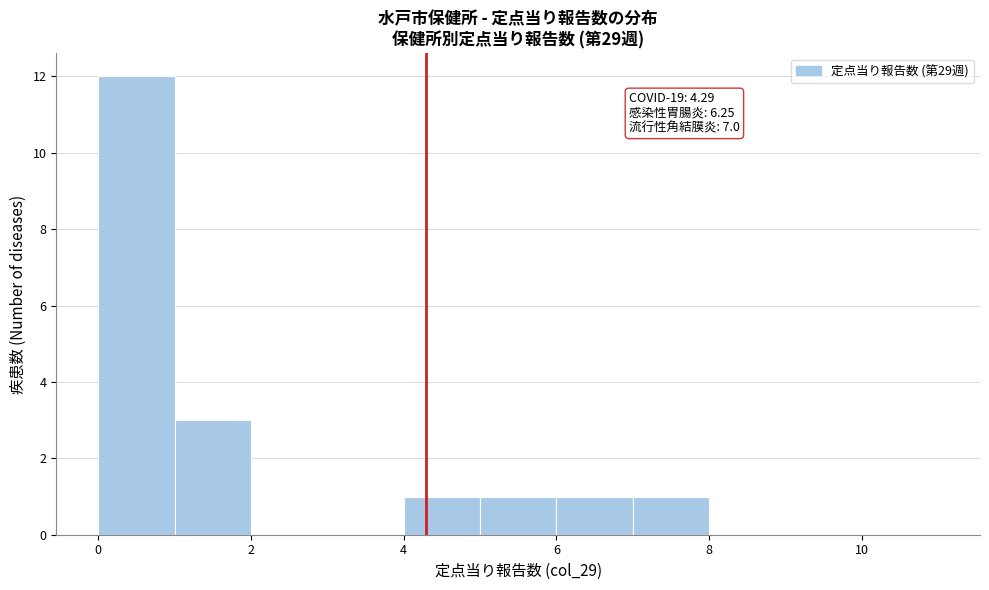

Over which range of the x-axis is the bar tallest?

0 to 1